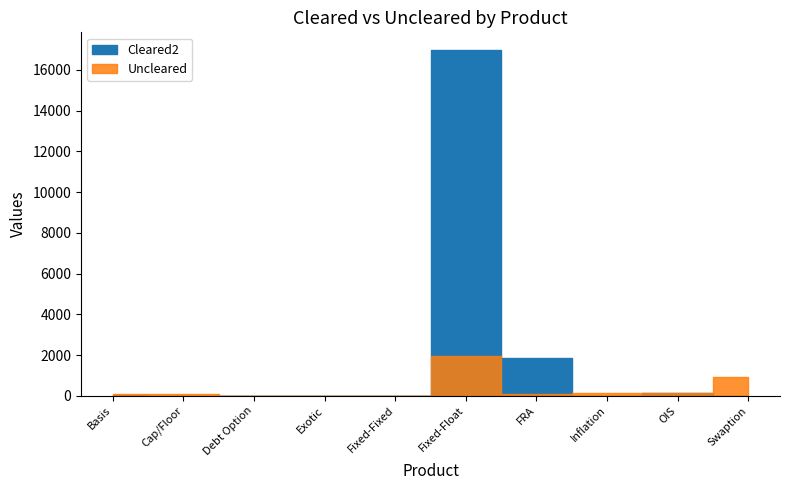

Reading left to right, transcribe all the data shown in this chart.

Cleared2: 59	0	0	0	0	16990	1874	0	157	0
Uncleared: 67	81	0	0	15	1936	100	153	118	907